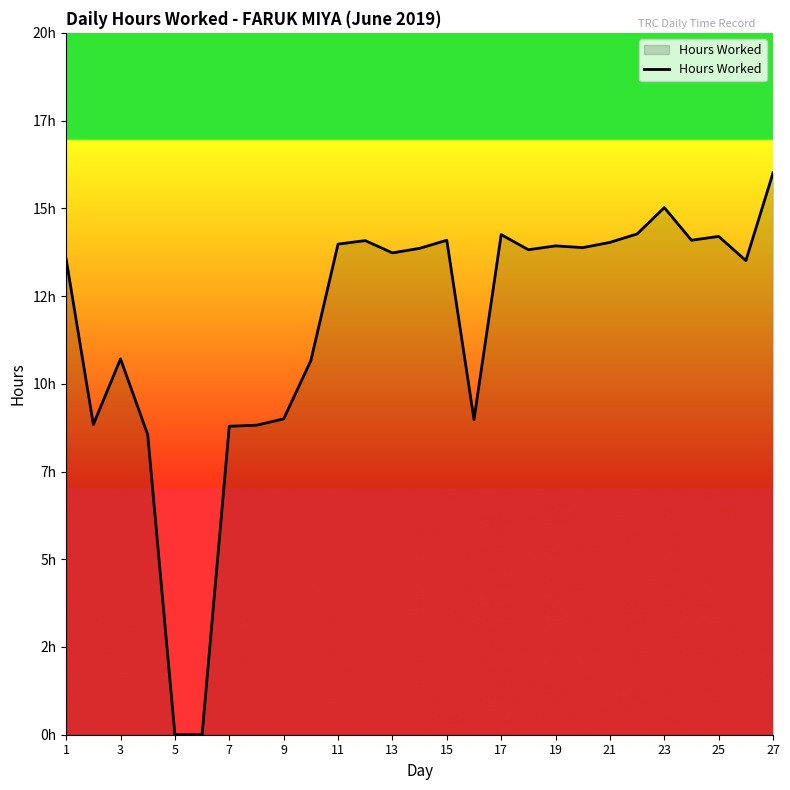

How many categories are shown in the chart?

27